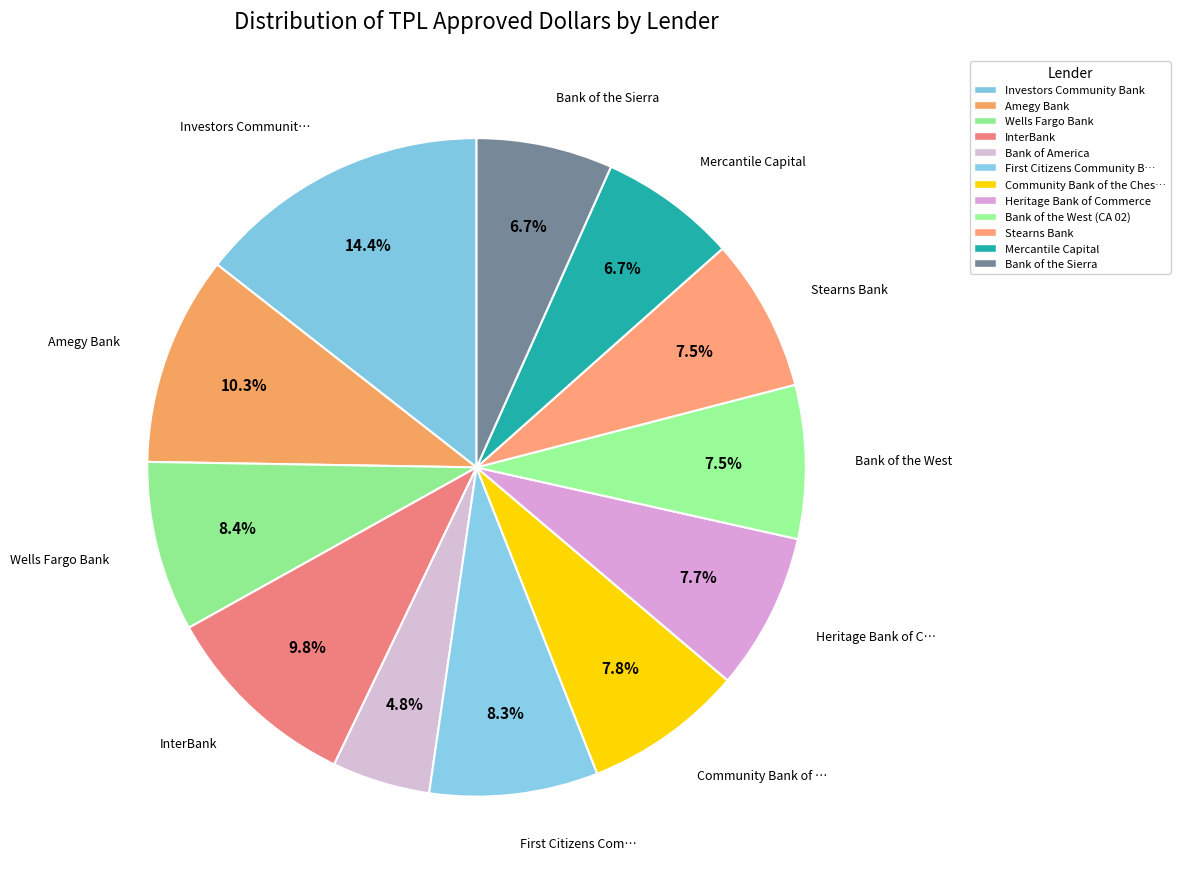

What is the change in value from Heritage Bank of Commerce to Bank of the West (CA 02)?

-171387